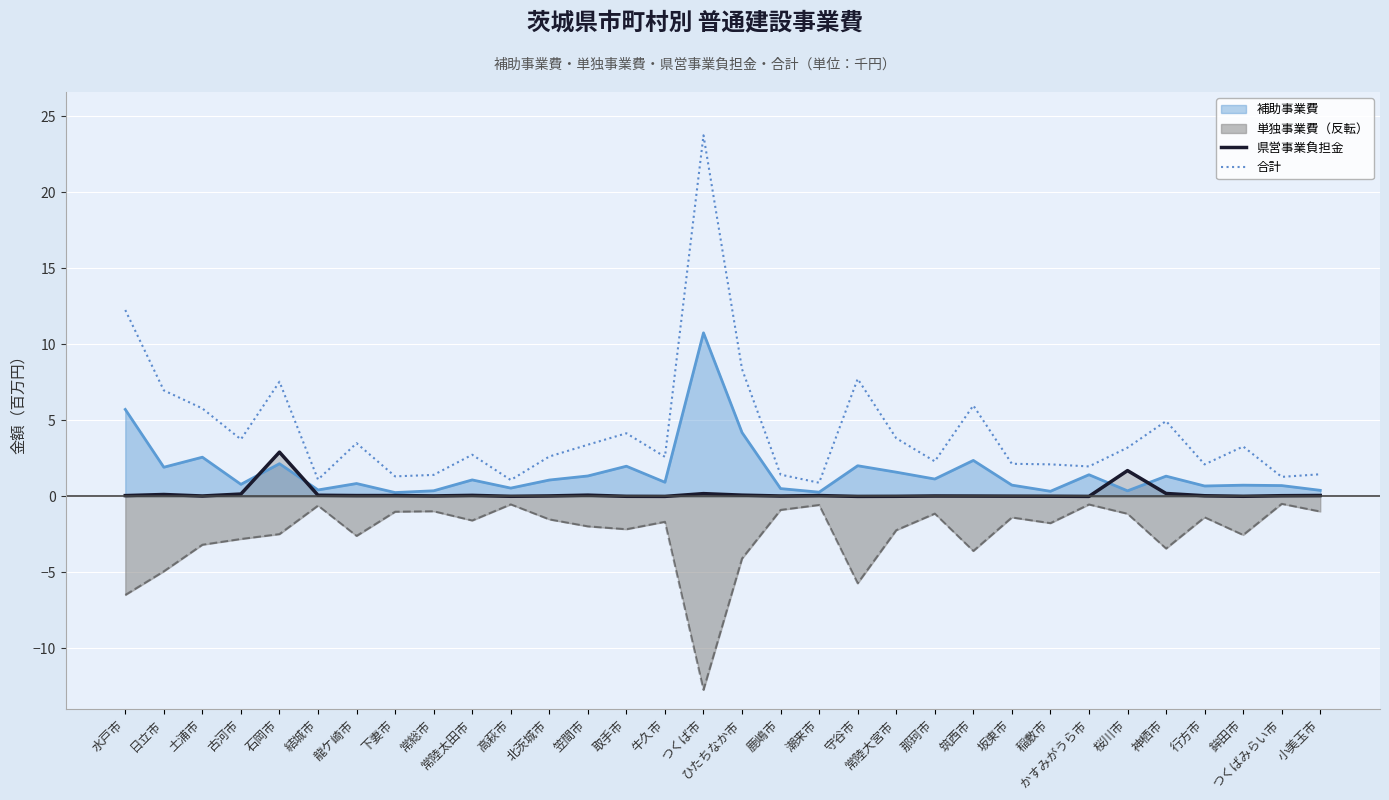

What is the difference between the maximum and second lowest values in the 県営事業負担金 series?

2.9